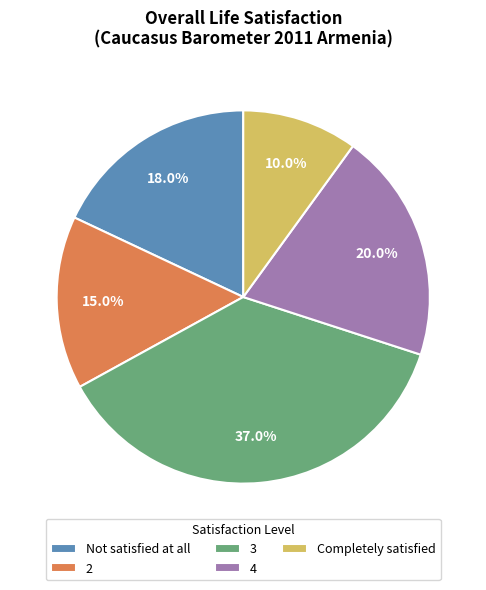

Is there a majority slice in this chart?

No